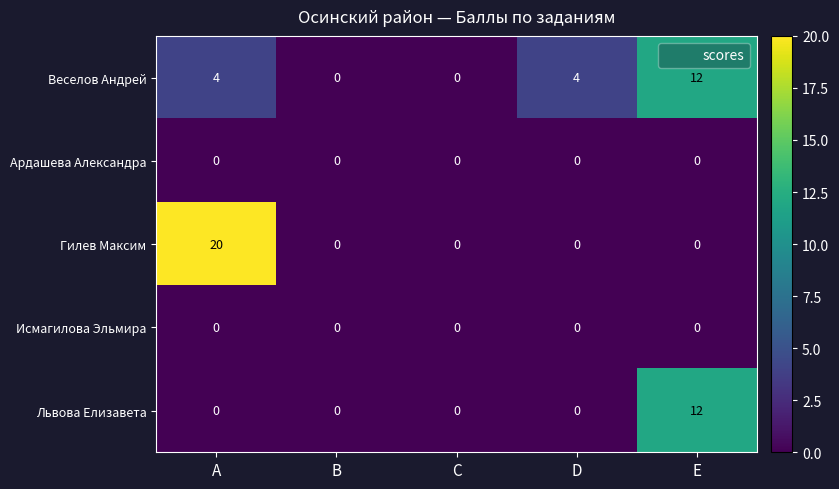

What is the greatest value displayed?

20